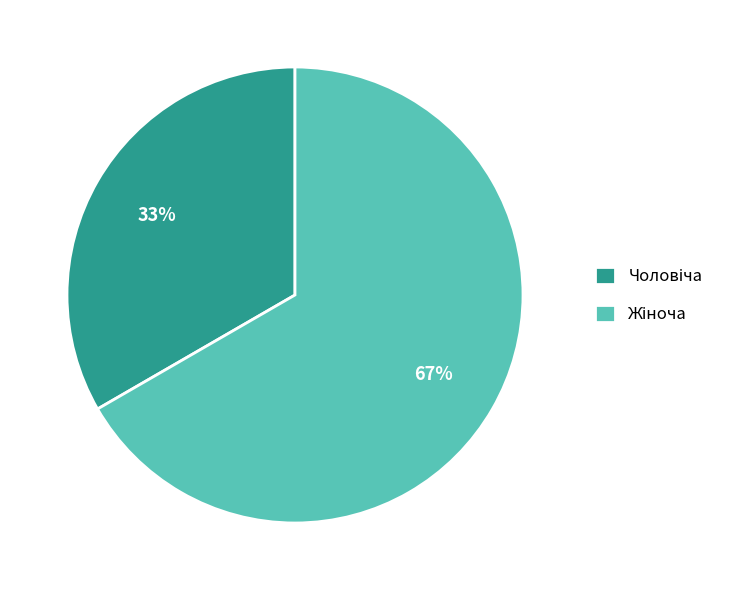

To the nearest percent, what is the average slice percentage?

50%